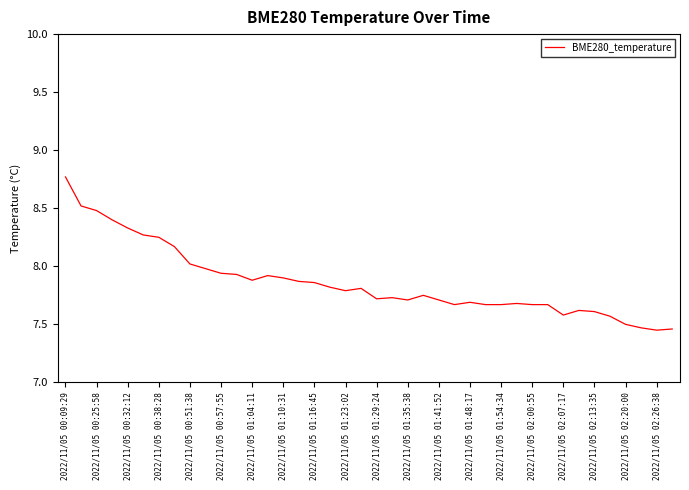

What is the difference between the maximum and minimum values?

1.3